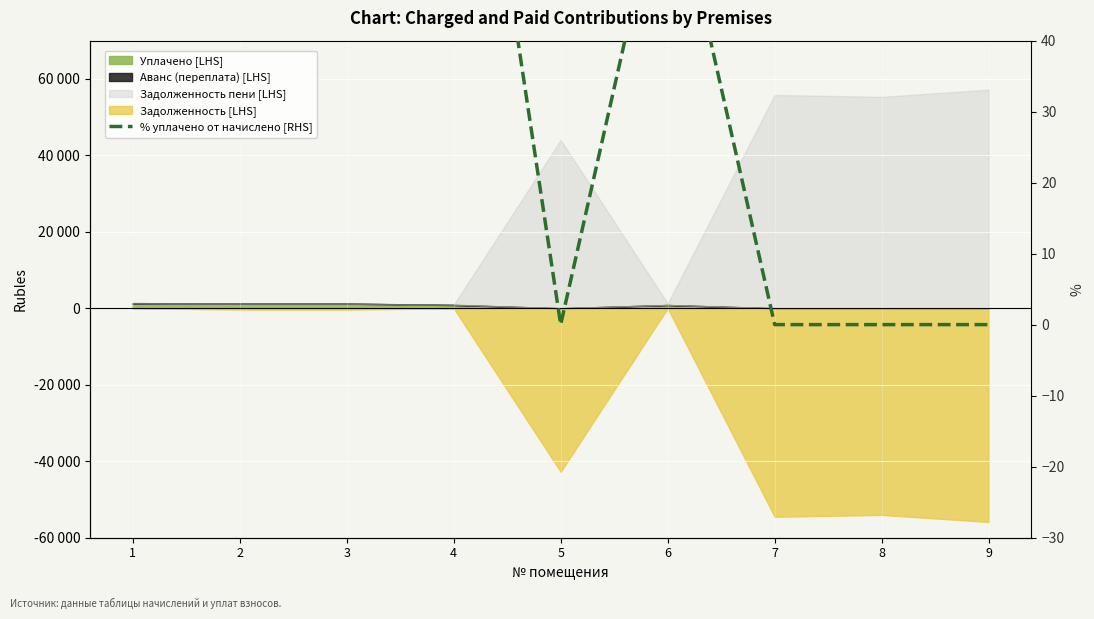

What is the value of the 2nd point from the left?

100.0